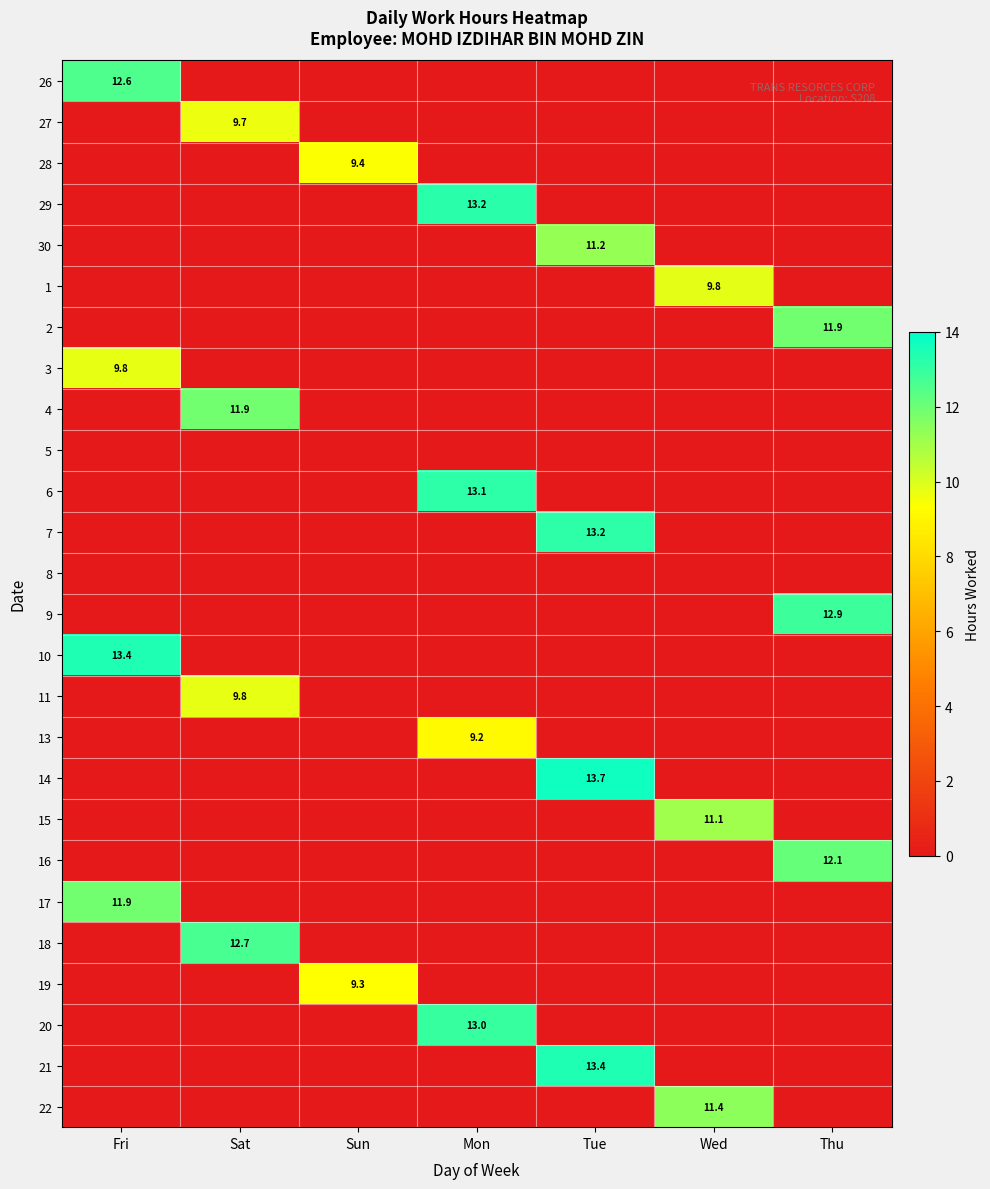

Is it true that 26 equals 12.6 at Fri?

True